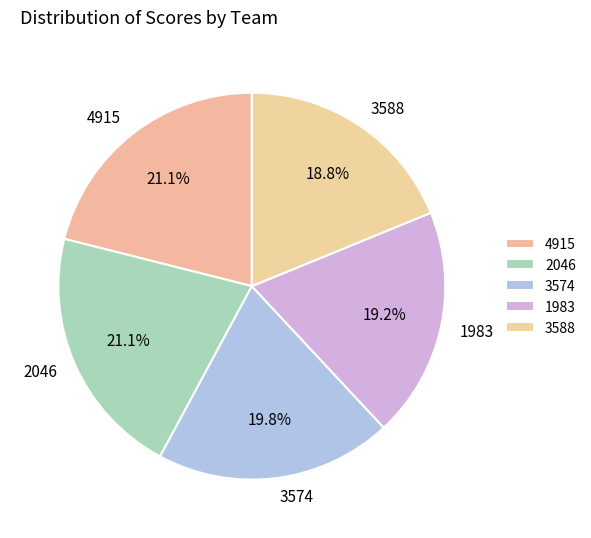

What is the ratio of the value at 3588 to the value at 4915?

0.9